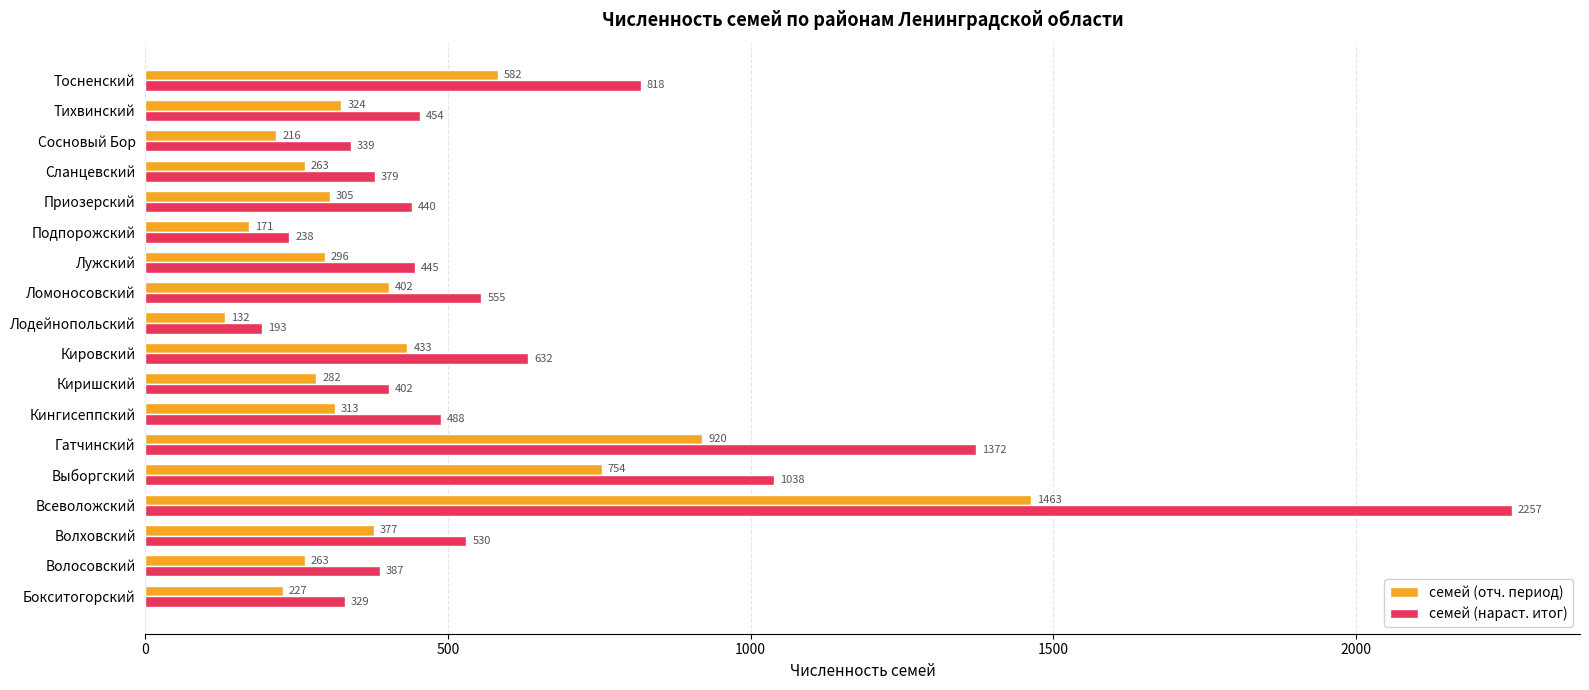

Rank the series by their average value, from highest to lowest.

семей (нараст. итог), семей (отч. период)